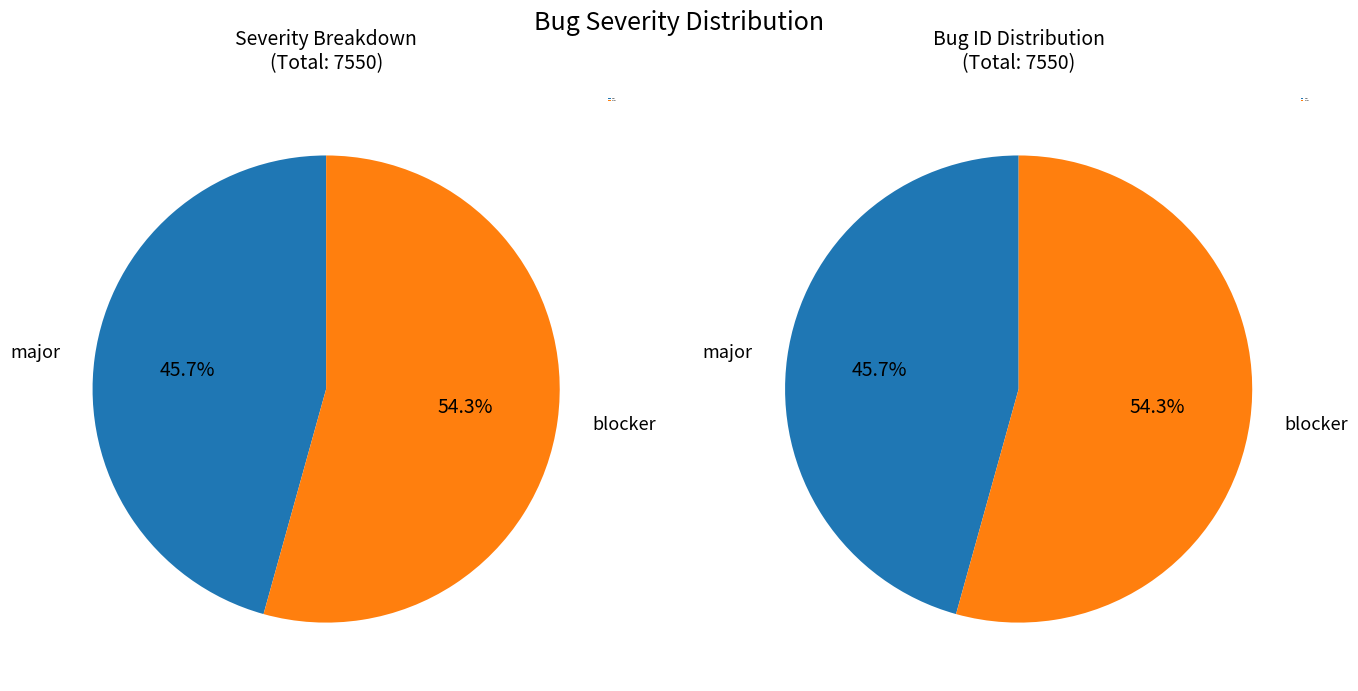

What is the change in value from major to blocker?

+652